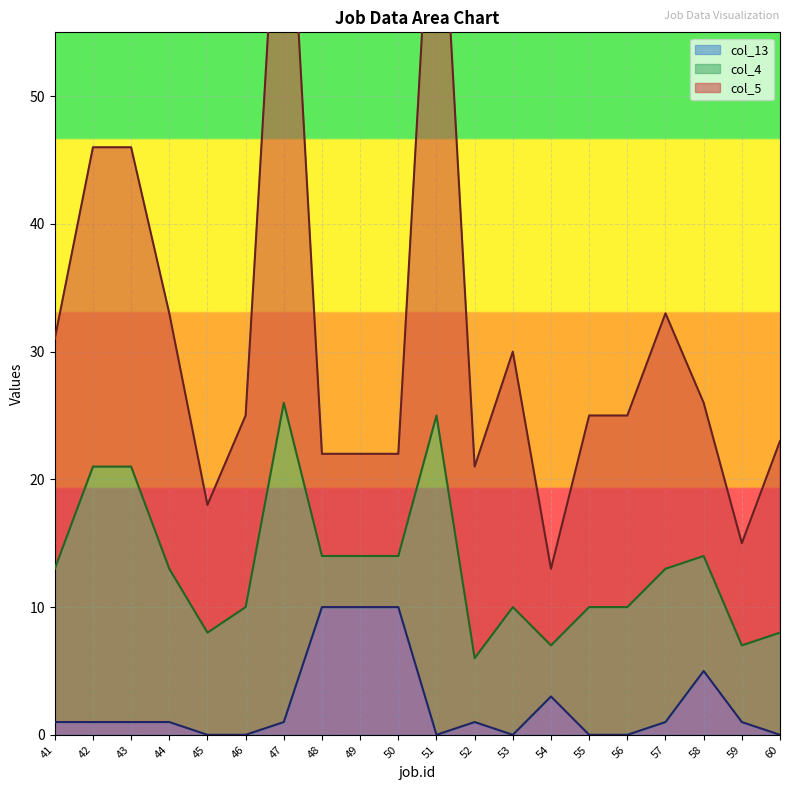

True or false: col_13 has a value of 1 at 59.

True